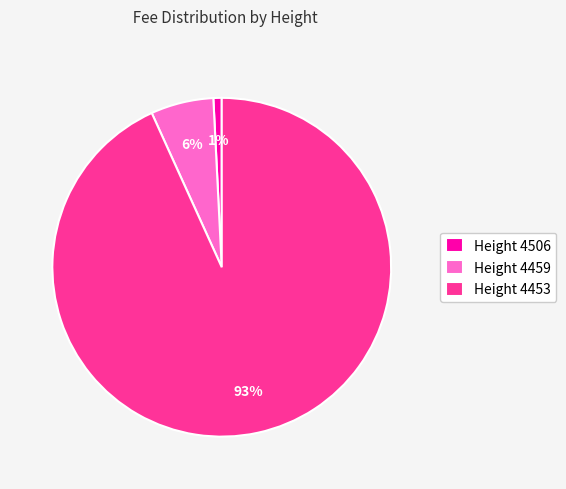

Is it true that Height 4459 is 1% of the pie?

False